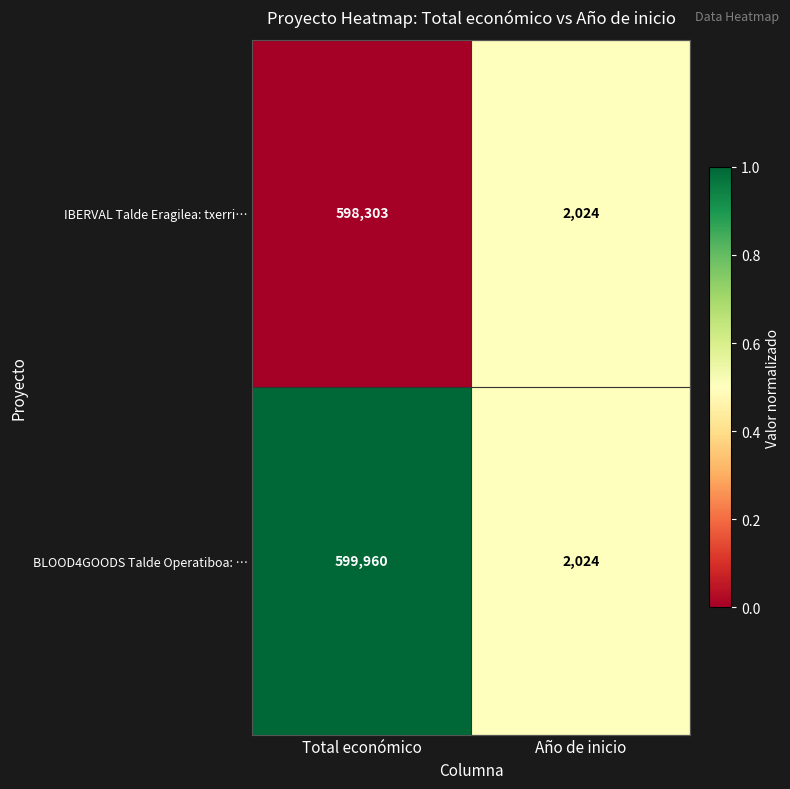

What is the average value of the BLOOD4GOODS Talde Operatiboa: … series?

300992